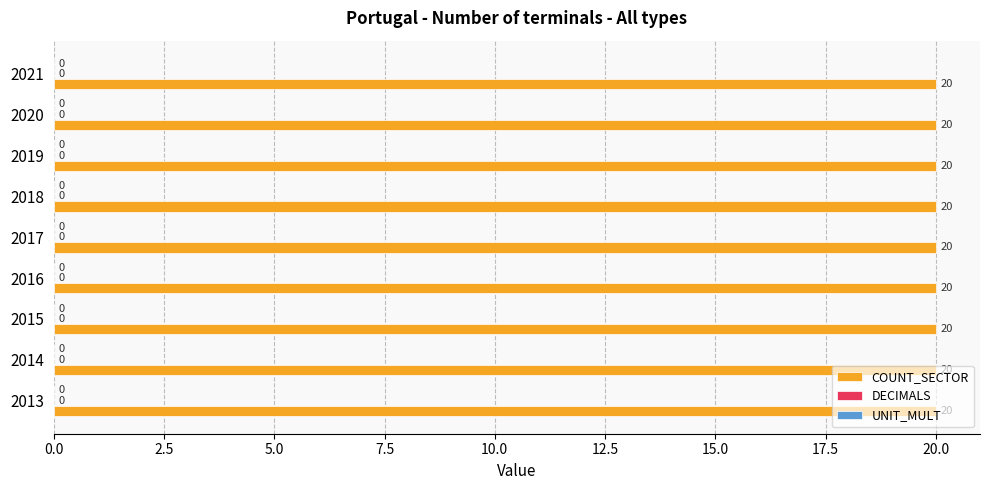

At which category does the chart reach its minimum across all series?

2013